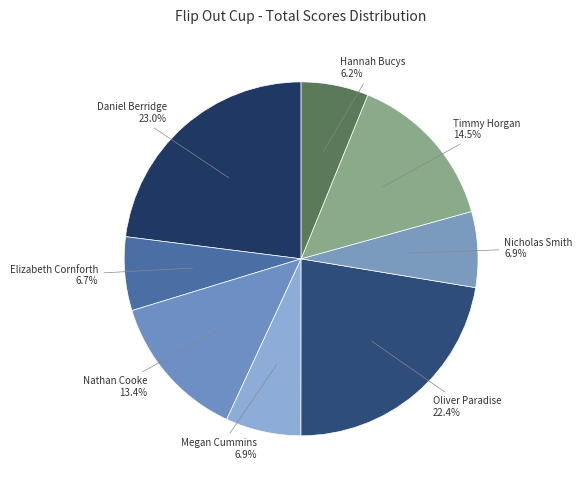

How many slices are in this pie chart?

8